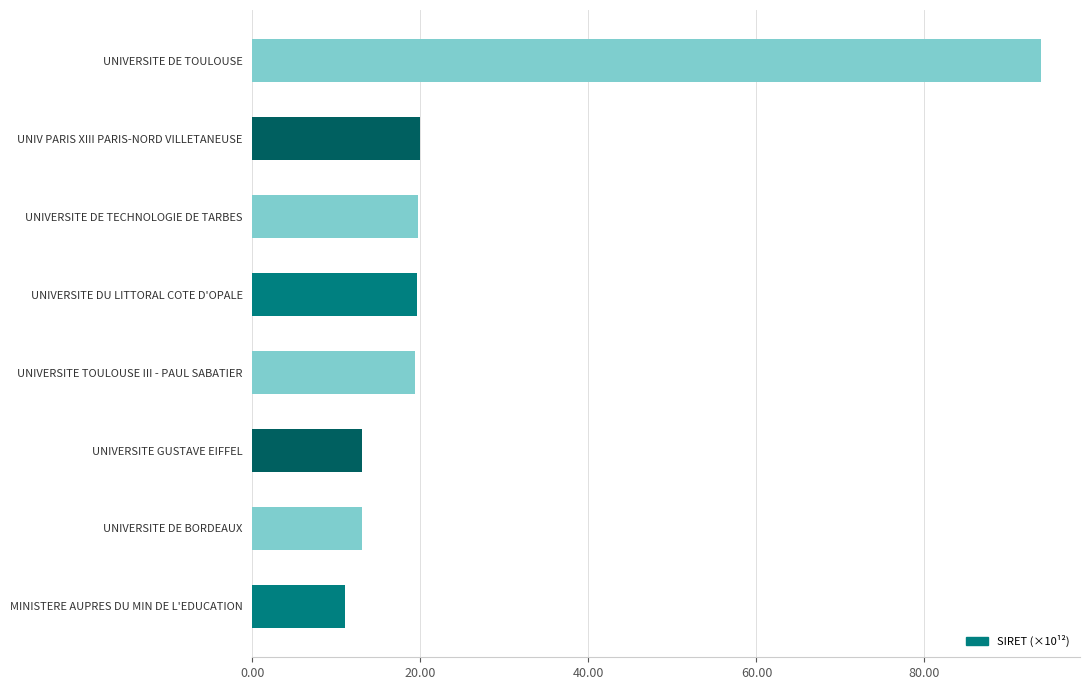

What is the average value?

26.2